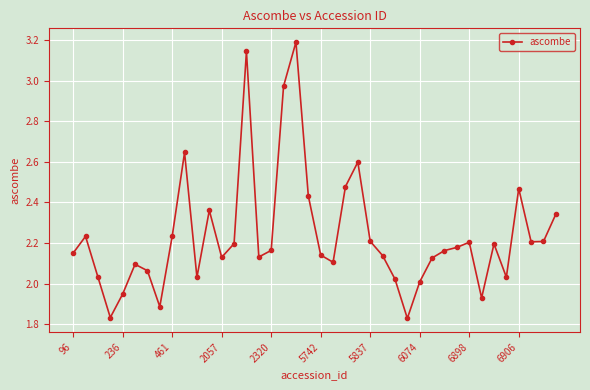

What is the difference between the maximum and second lowest values?

1.4